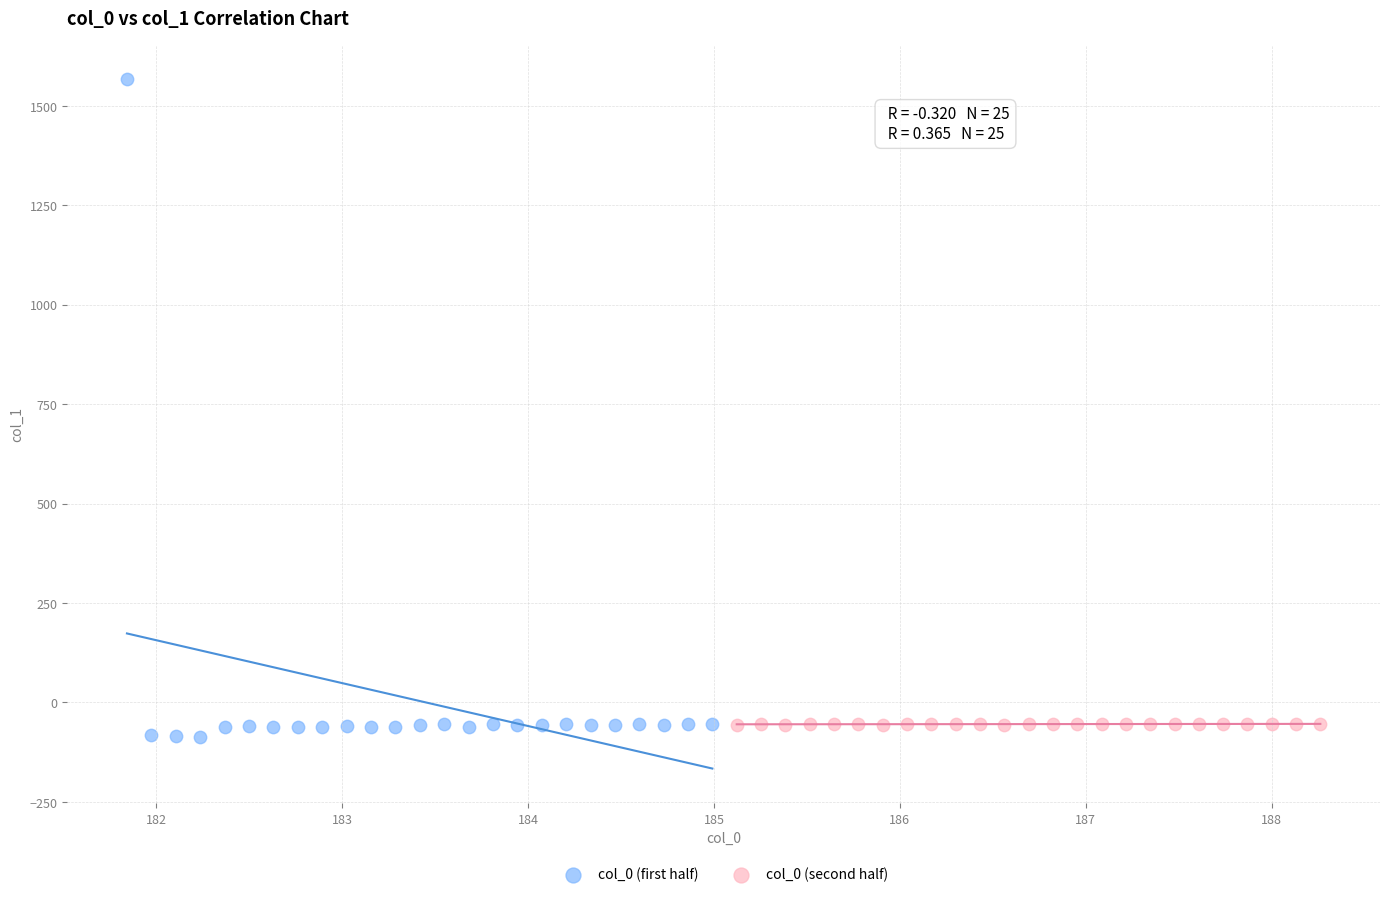

Which series has the widest spread of Y values?

col_0 (first half)